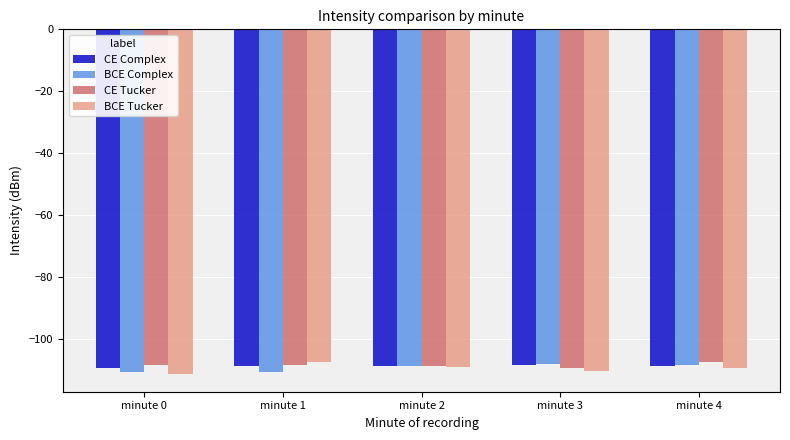

What is the smallest value displayed?

-111.6